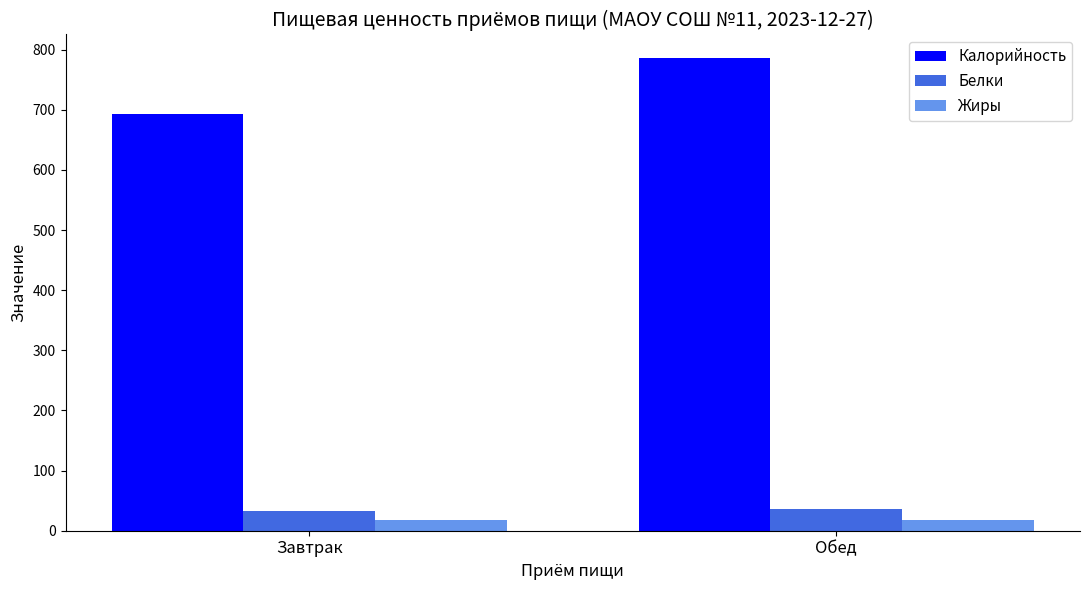

The Калорийность series shows 786.0 at Обед. True or false?

True